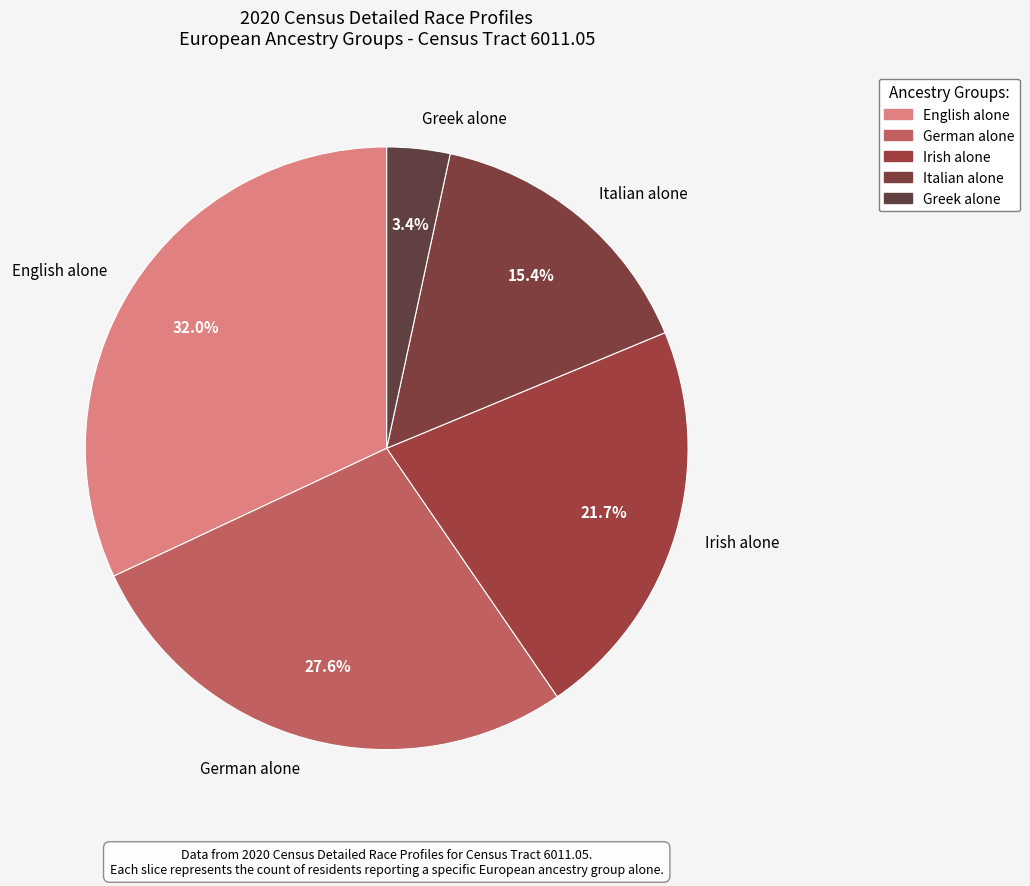

What percentage is NOT represented by Irish alone?

78.3%